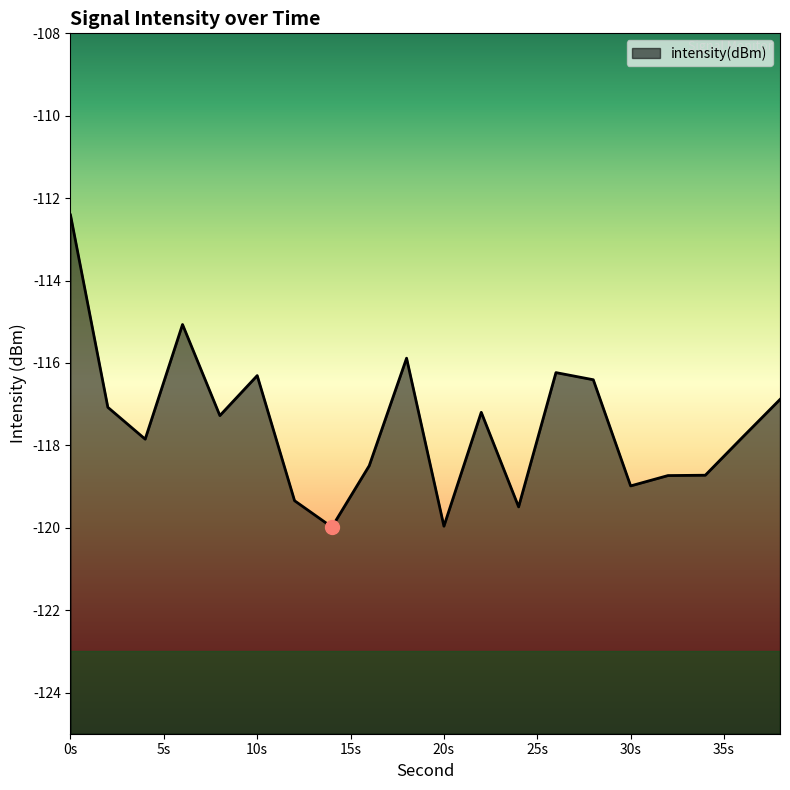

Count the number of values greater than -117.

7